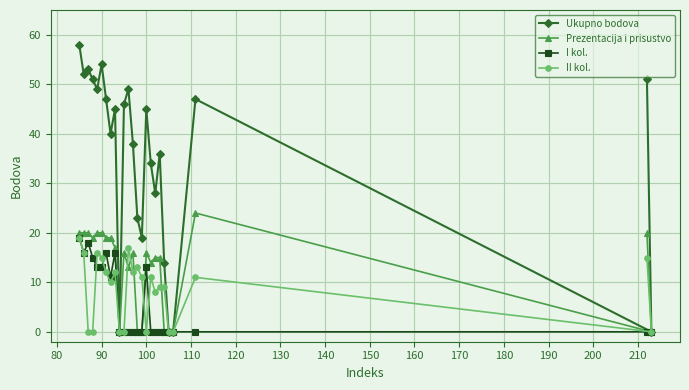

At how many categories does at least one series exceed 30?

17